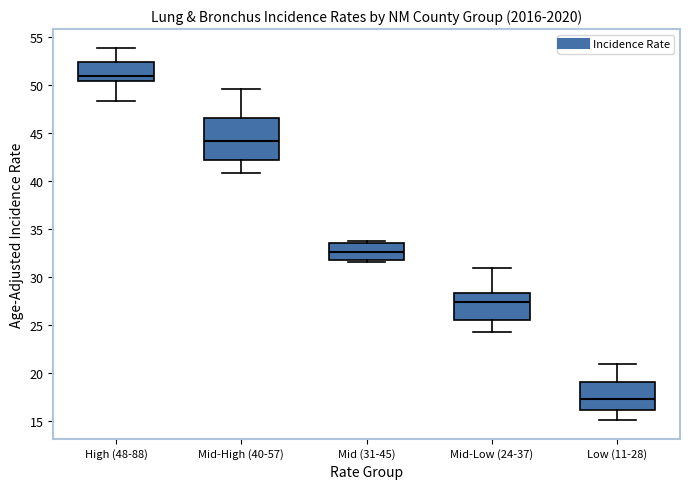

Which box is the tallest, from its lower edge to its upper edge?

Mid-High (40-57)